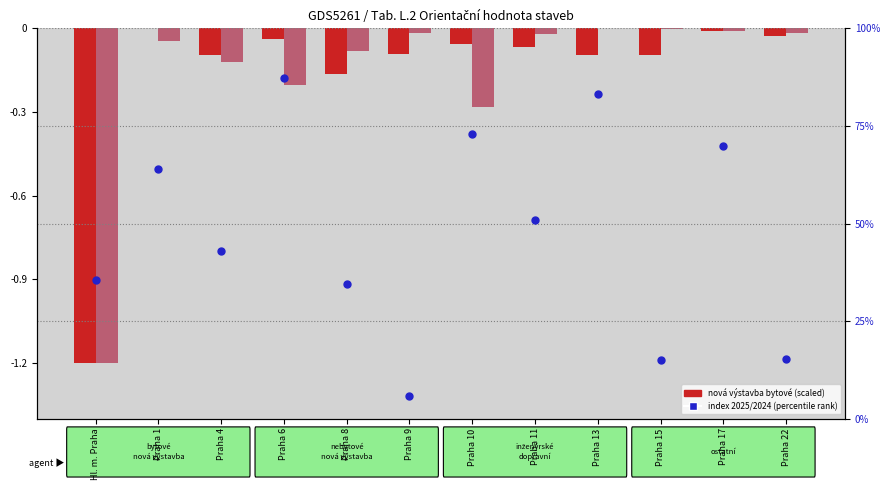

At which category is the sum across all series the highest?

Praha 6